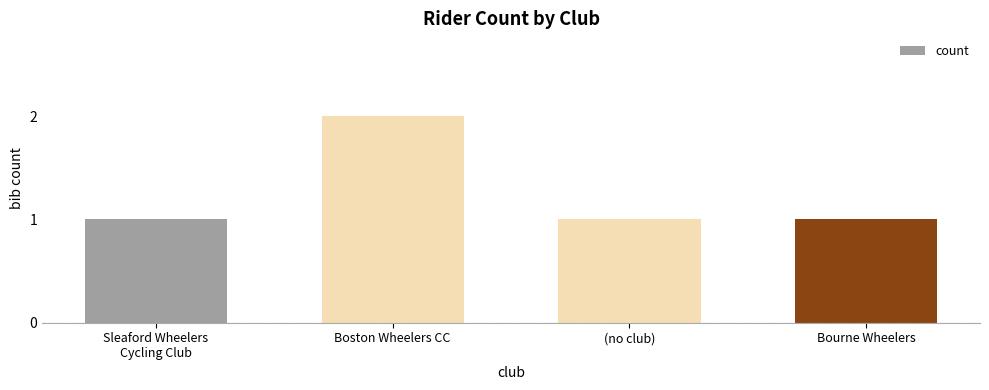

What is the greatest value displayed?

2